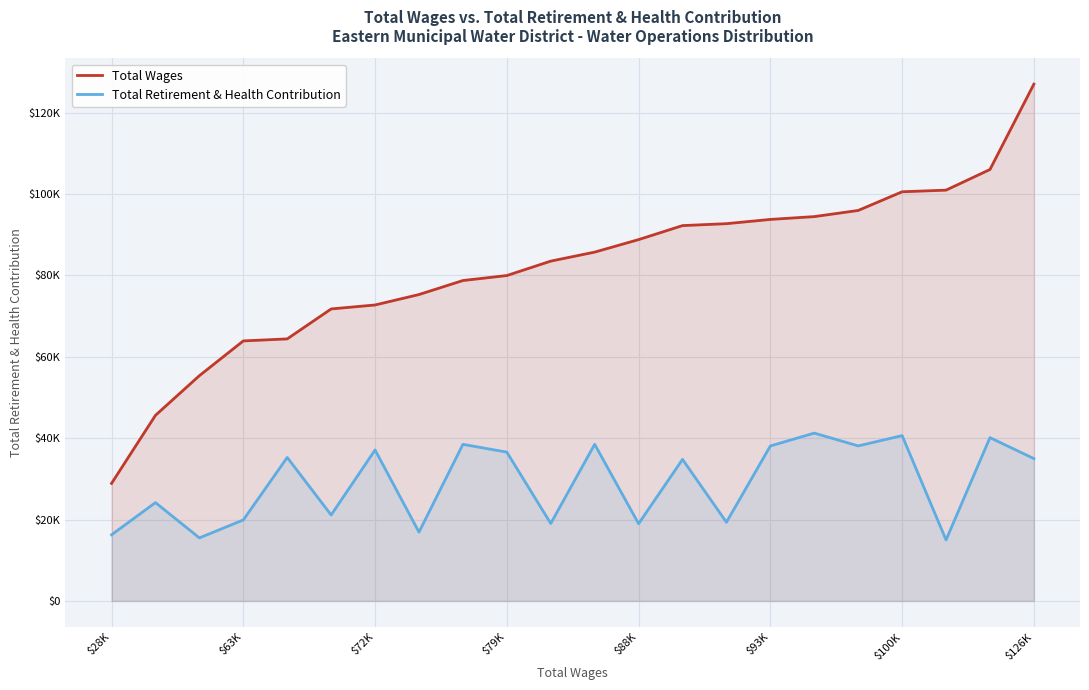

At 20, list the series in order from smallest to largest.

Total Retirement & Health Contribution, Total Wages